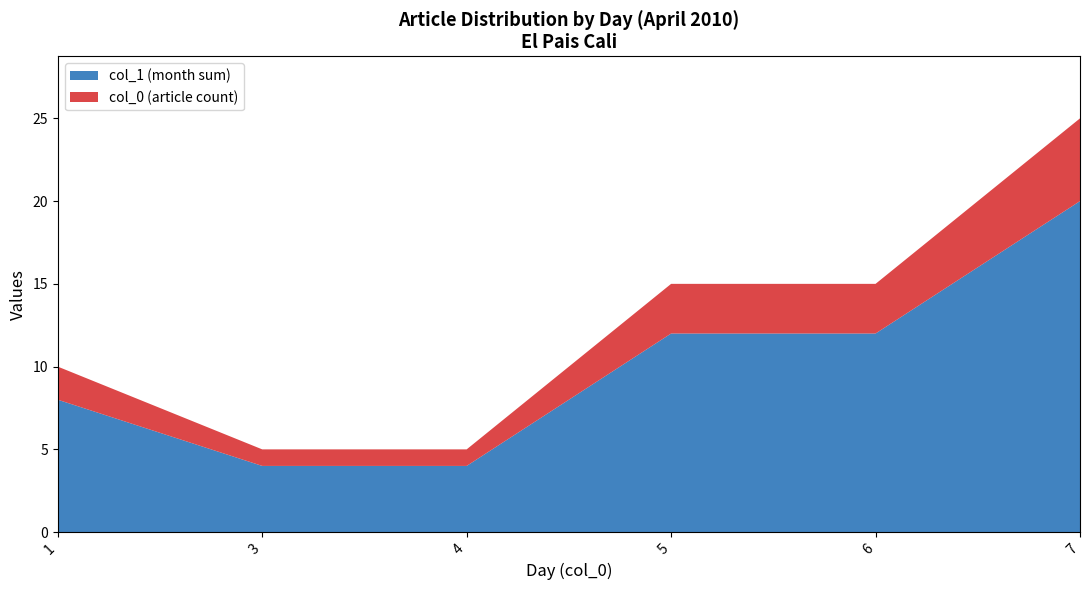

Reading right to left, what are the values for col_1 (month sum)?

7=20	6=12	5=12	4=4	3=4	1=8